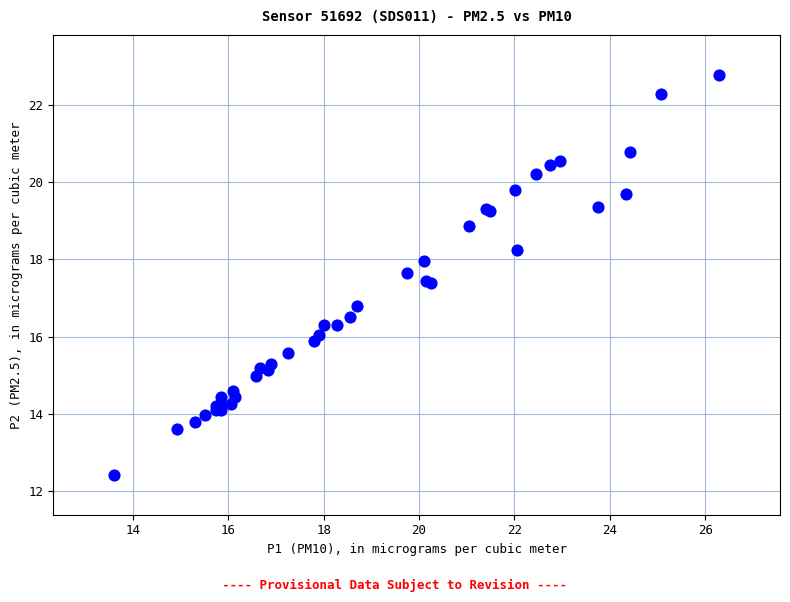

What Y value in the scatter plot is closest to 17?

16.8